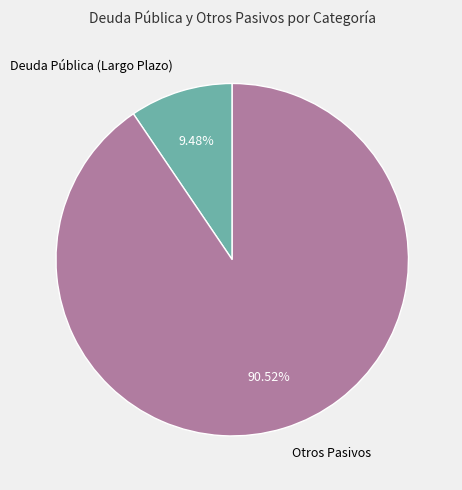

How many segments does this pie chart have?

2